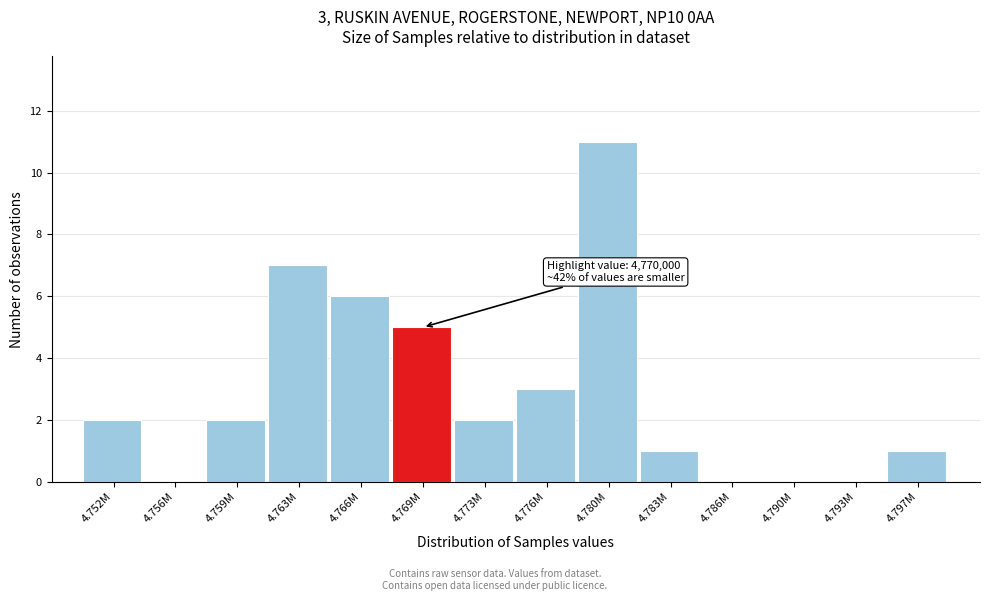

Reading left to right, list all the values displayed in this chart.

4.752M=2	4.756M=0	4.759M=2	4.763M=7	4.766M=6	4.769M=5	4.773M=2	4.776M=3	4.780M=11	4.783M=1	4.786M=0	4.790M=0	4.793M=0	4.797M=1